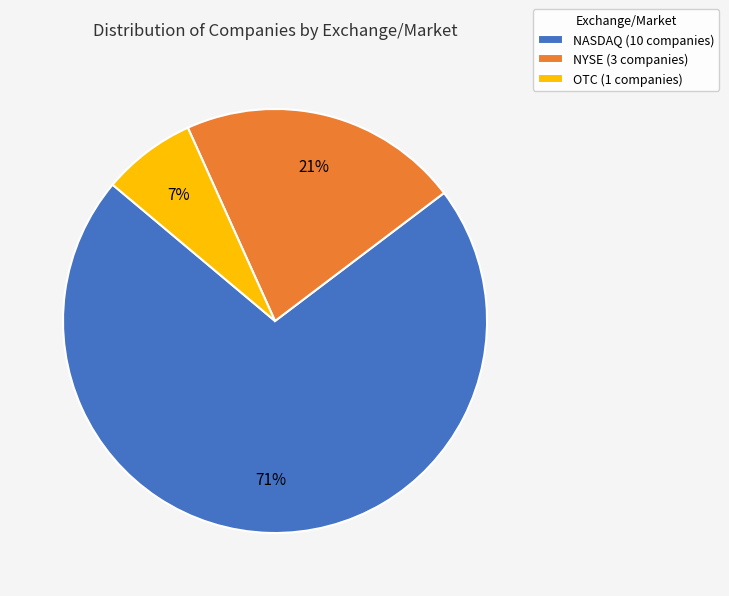

Does any single category account for the majority?

Yes